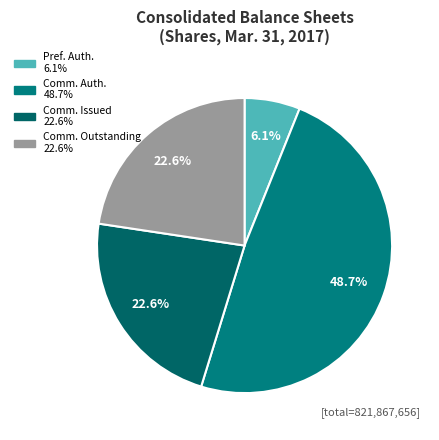

Which slice is the largest?

Common stock, shares authorized